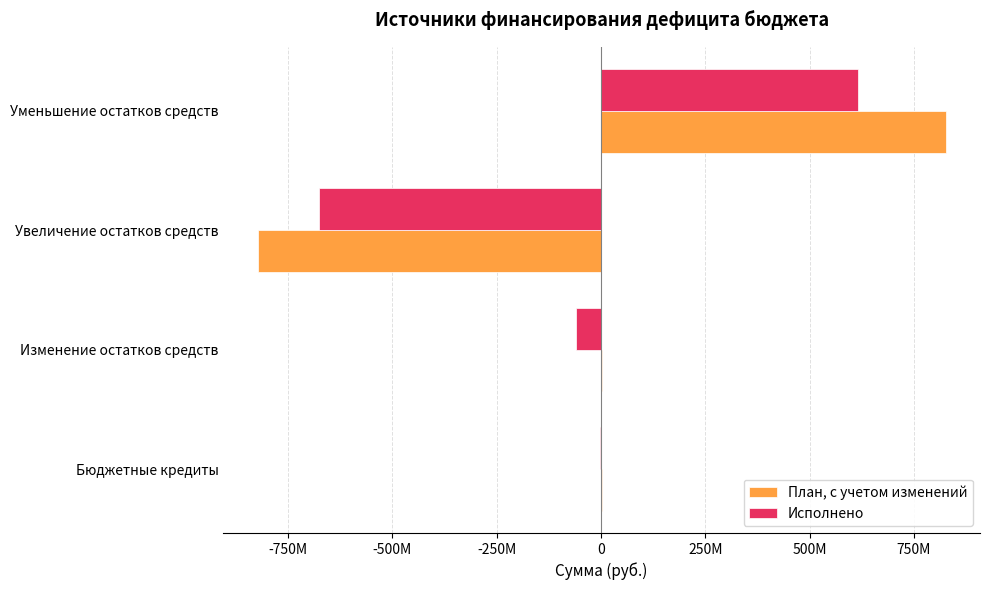

What is the sum of all План, с учетом изменений values?

8011911.3